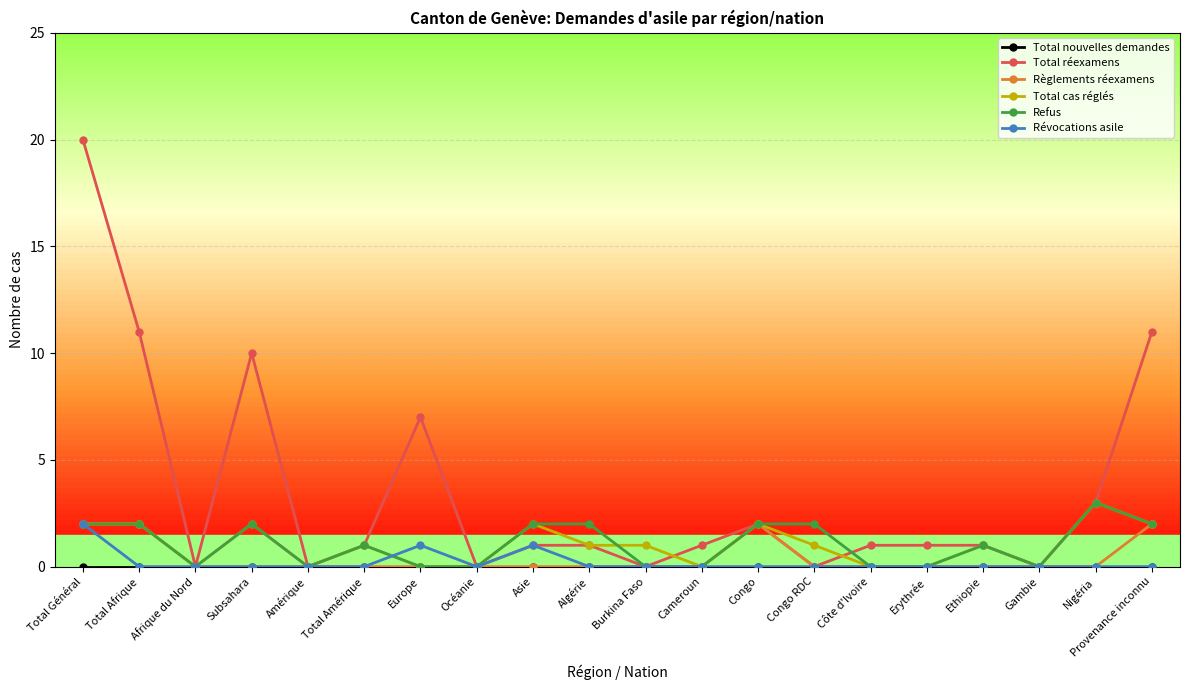

How many categories are shown in the chart?

20